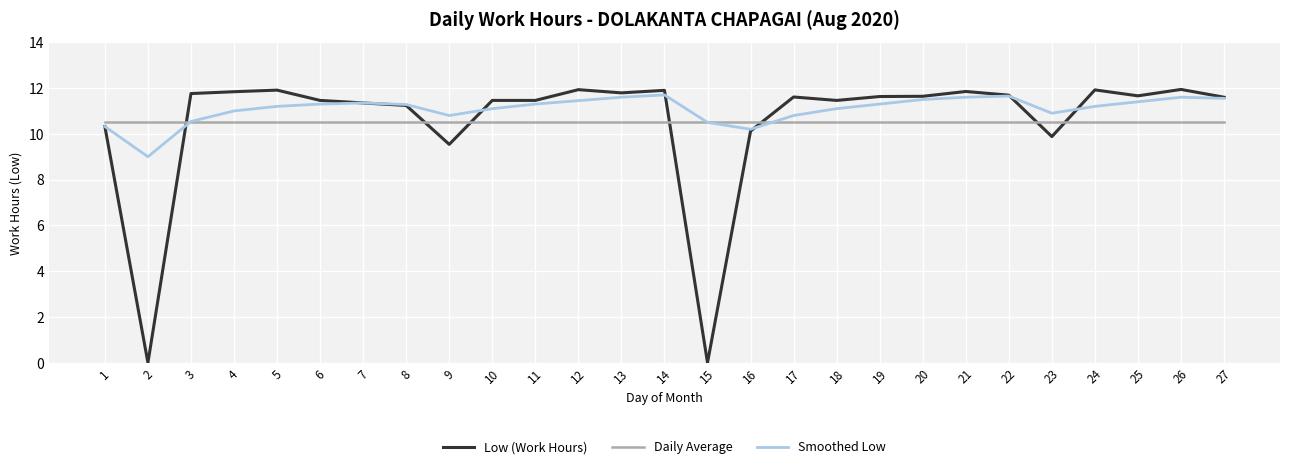

The Smoothed Low series shows 6.2 at 14. True or false?

False